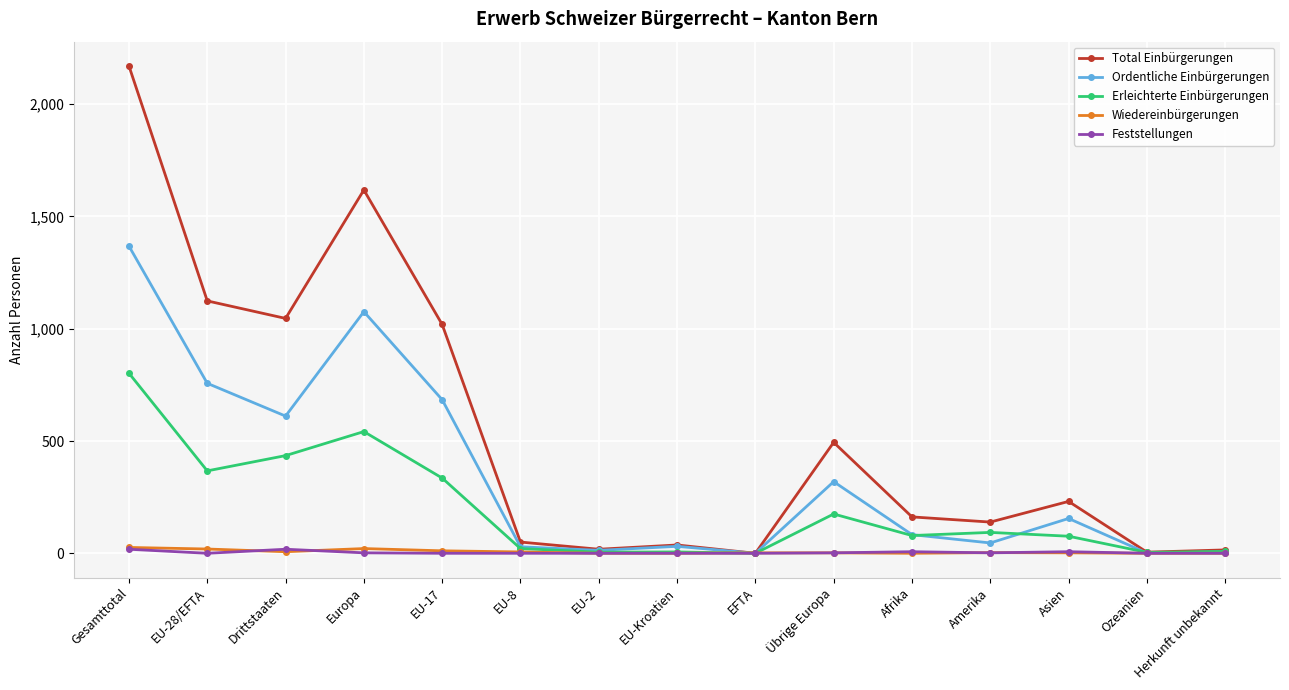

Which series has the widest spread of values?

Total Einbürgerungen